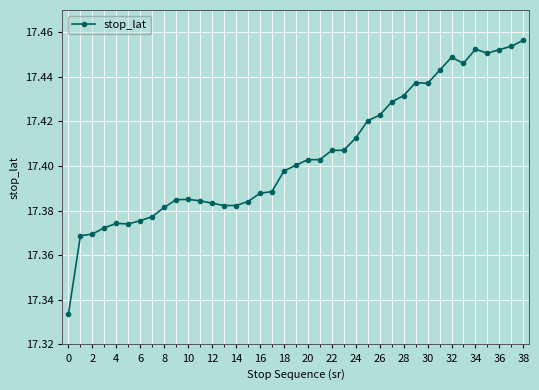

What is the sum of all values?

678.8